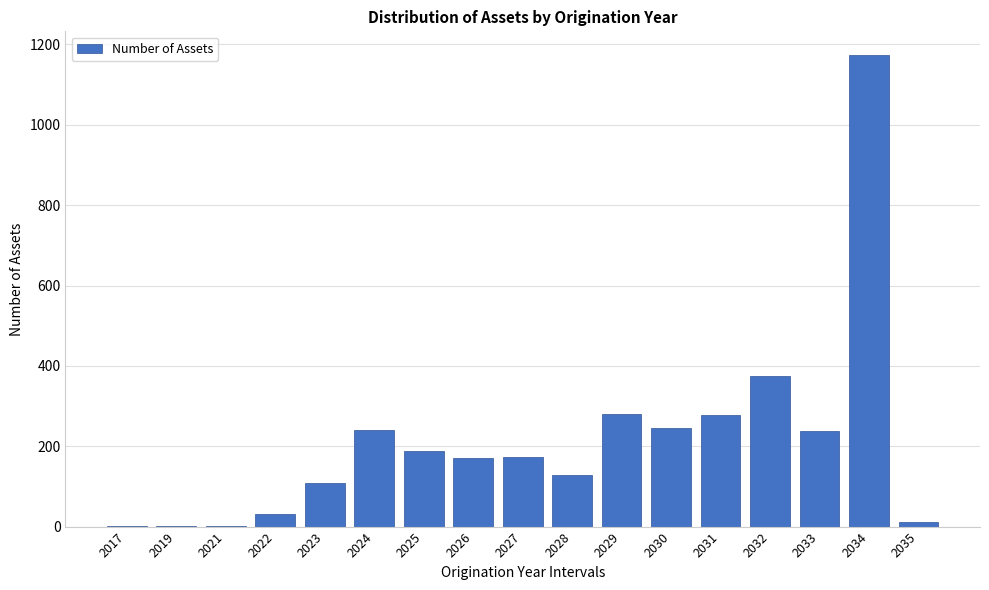

Which category has the highest value across all series?

2034